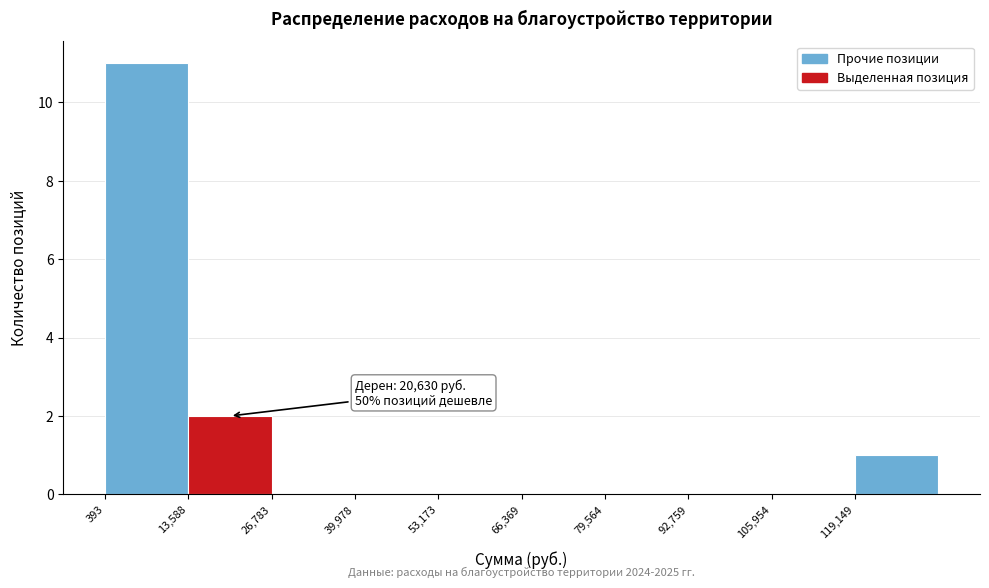

Over which range of the x-axis is the bar tallest?

0 to 14000